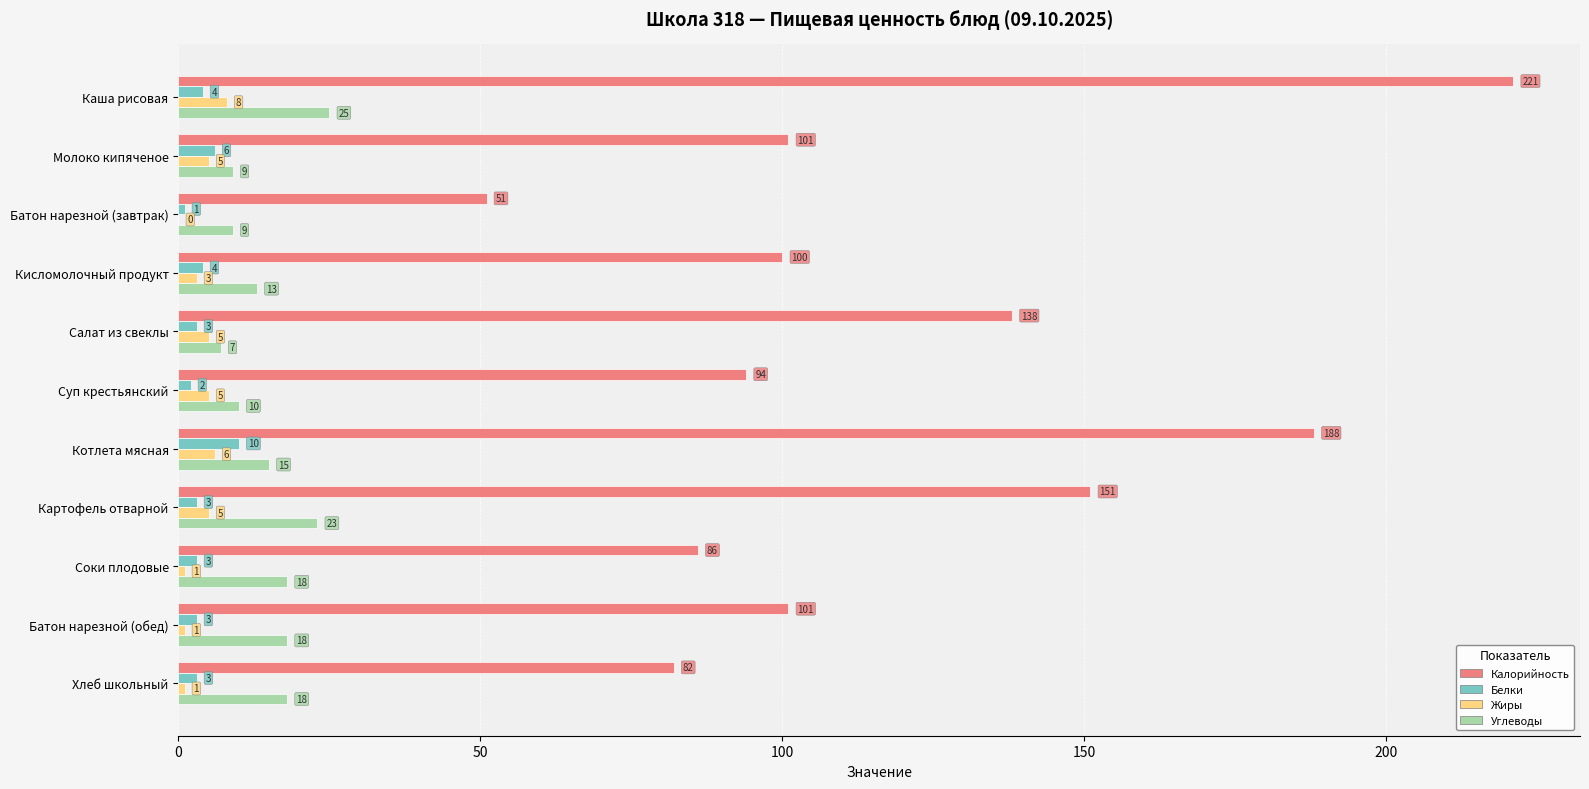

What are all the series names shown in the legend?

Калорийность, Белки, Жиры, Углеводы